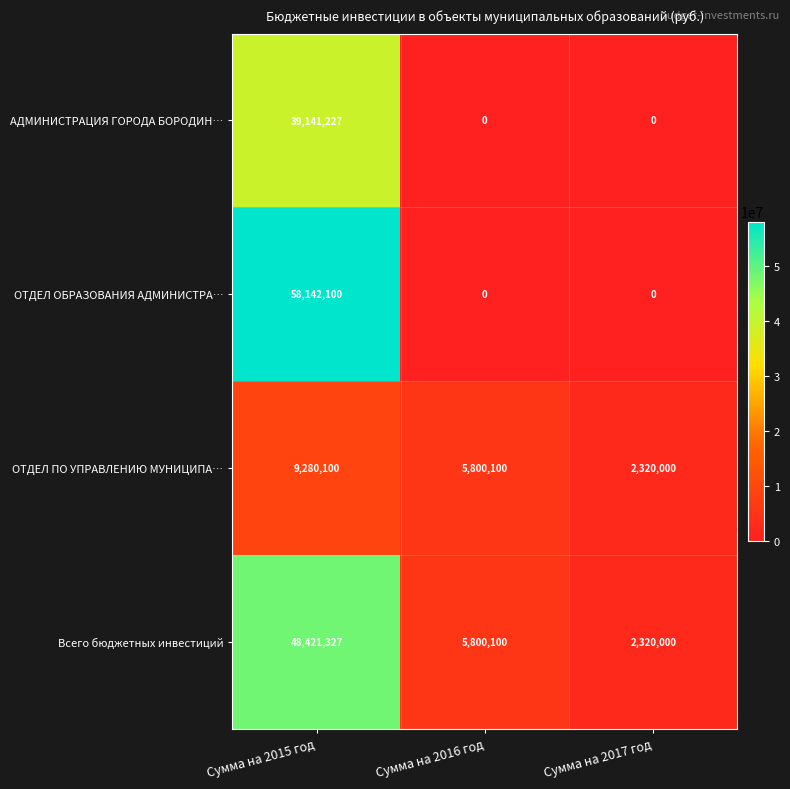

What is the greatest value displayed?

58142100